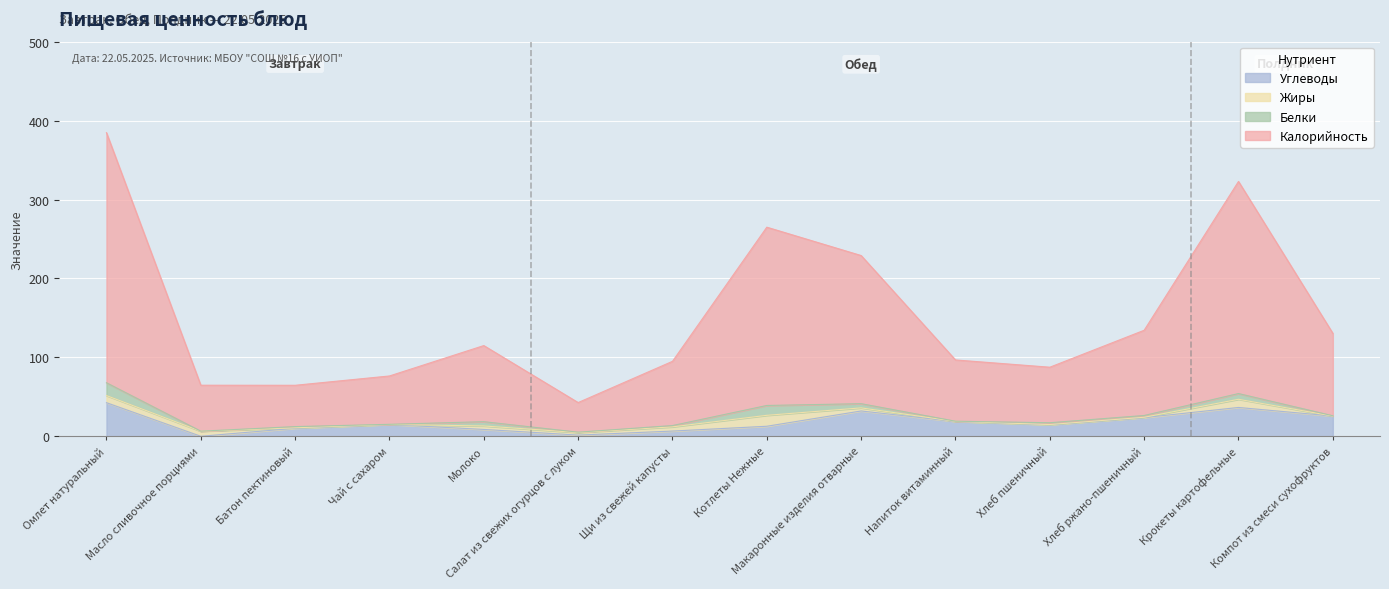

Between Масло сливочное порциями and Макаронные изделия отварные, which series saw the biggest shift?

Калорийность